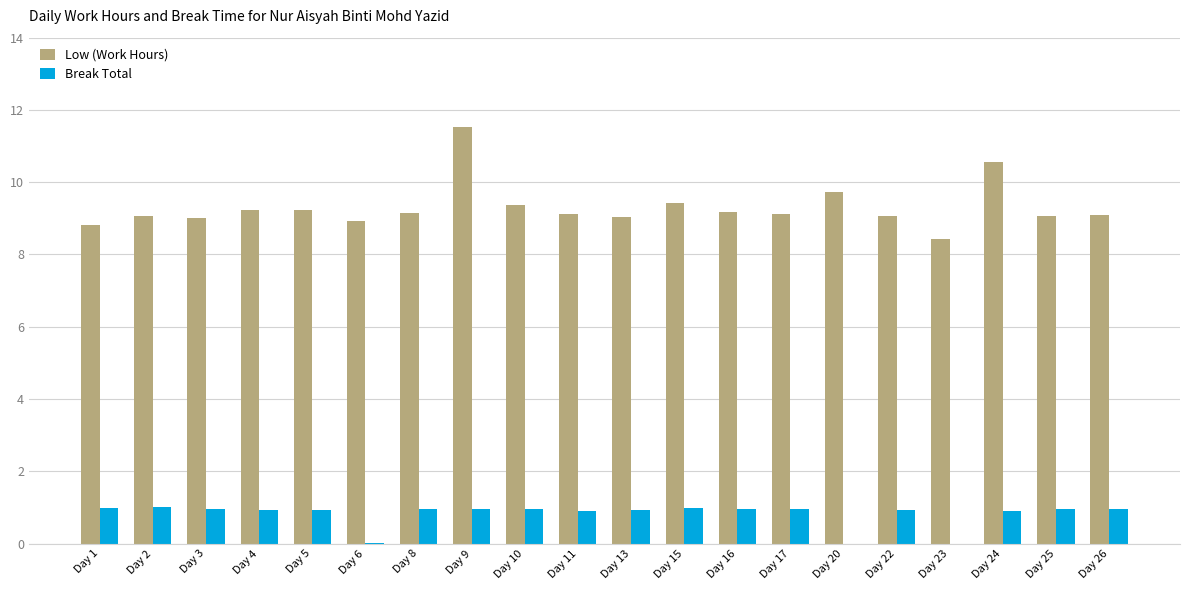

Is it true that Low (Work Hours) equals 11.5 at Day 9?

True